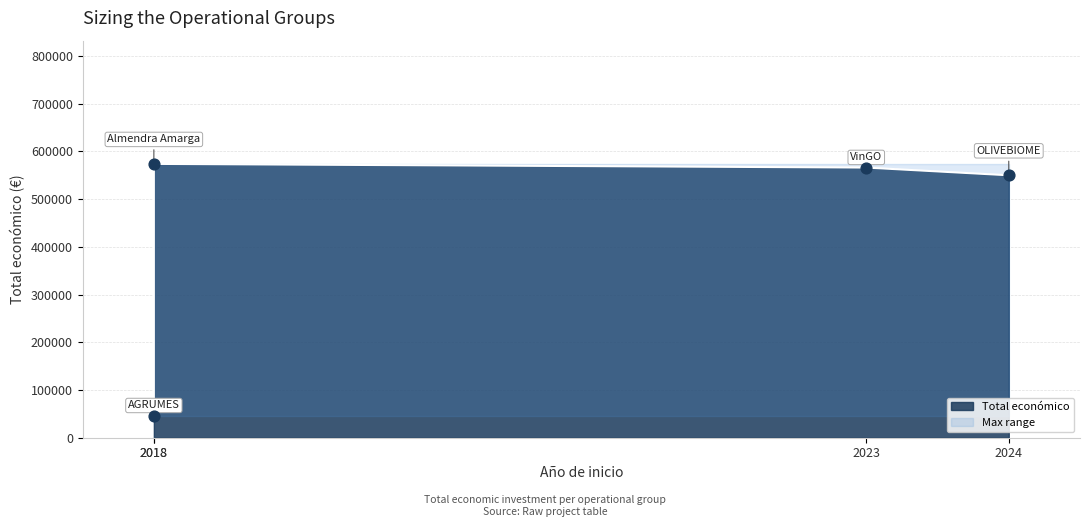

Between 2023 and 2018, which is larger?

2023